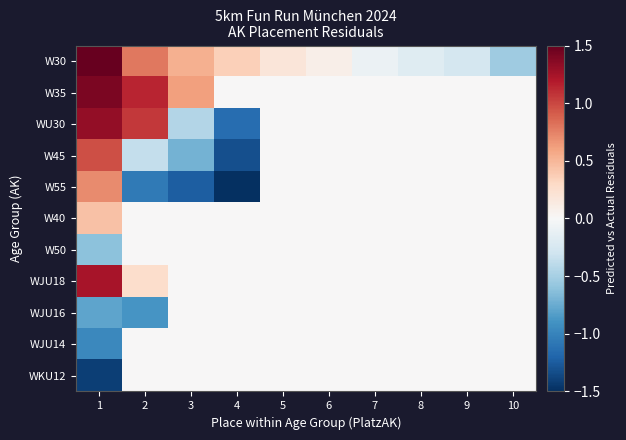

Which series changed the most between 5 and 7?

W30